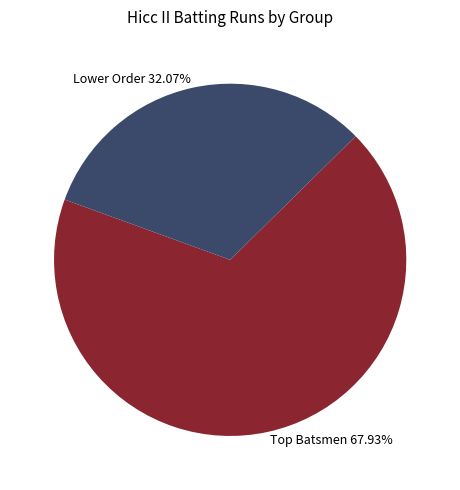

To the nearest percent, what is the difference between the largest and smallest slice percentages?

36%